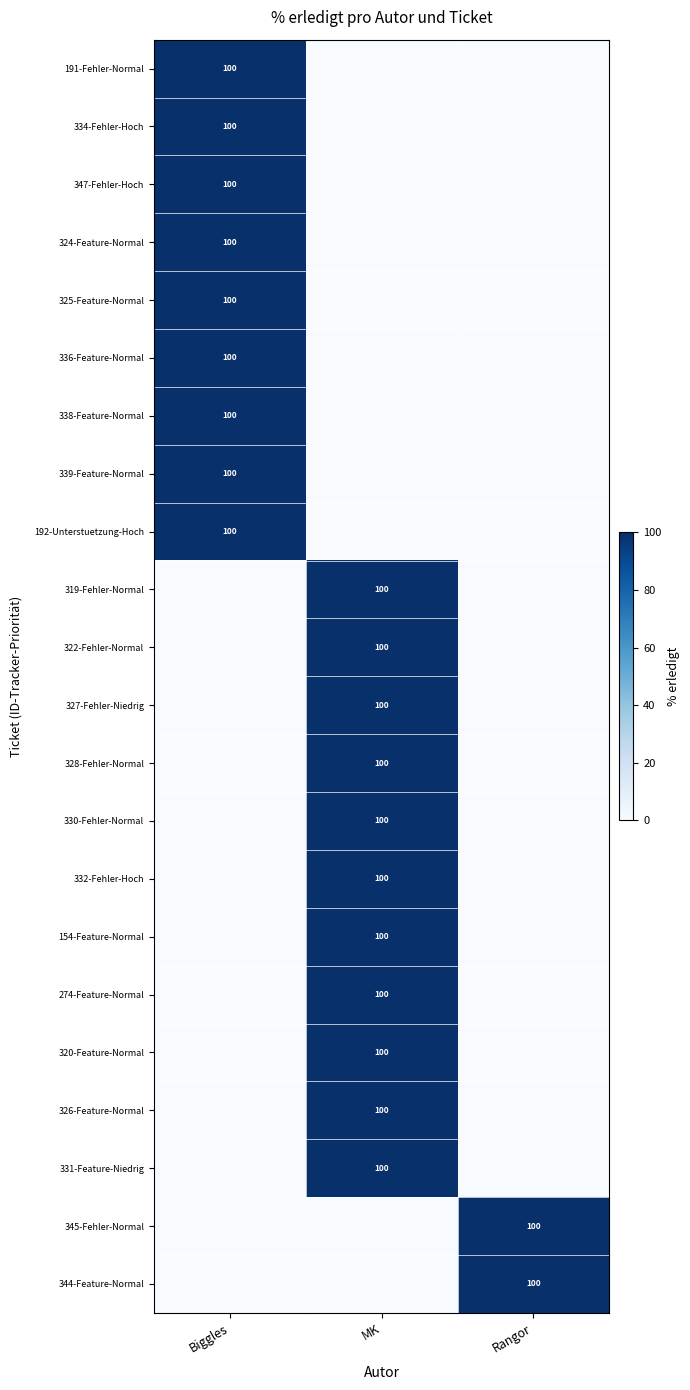

The value of 192-Unterstuetzung-Hoch at Biggles is 153. True or false?

False